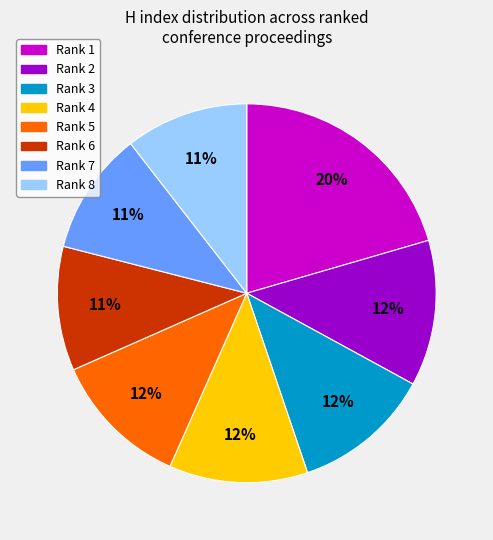

Count the number of slices in the pie.

8